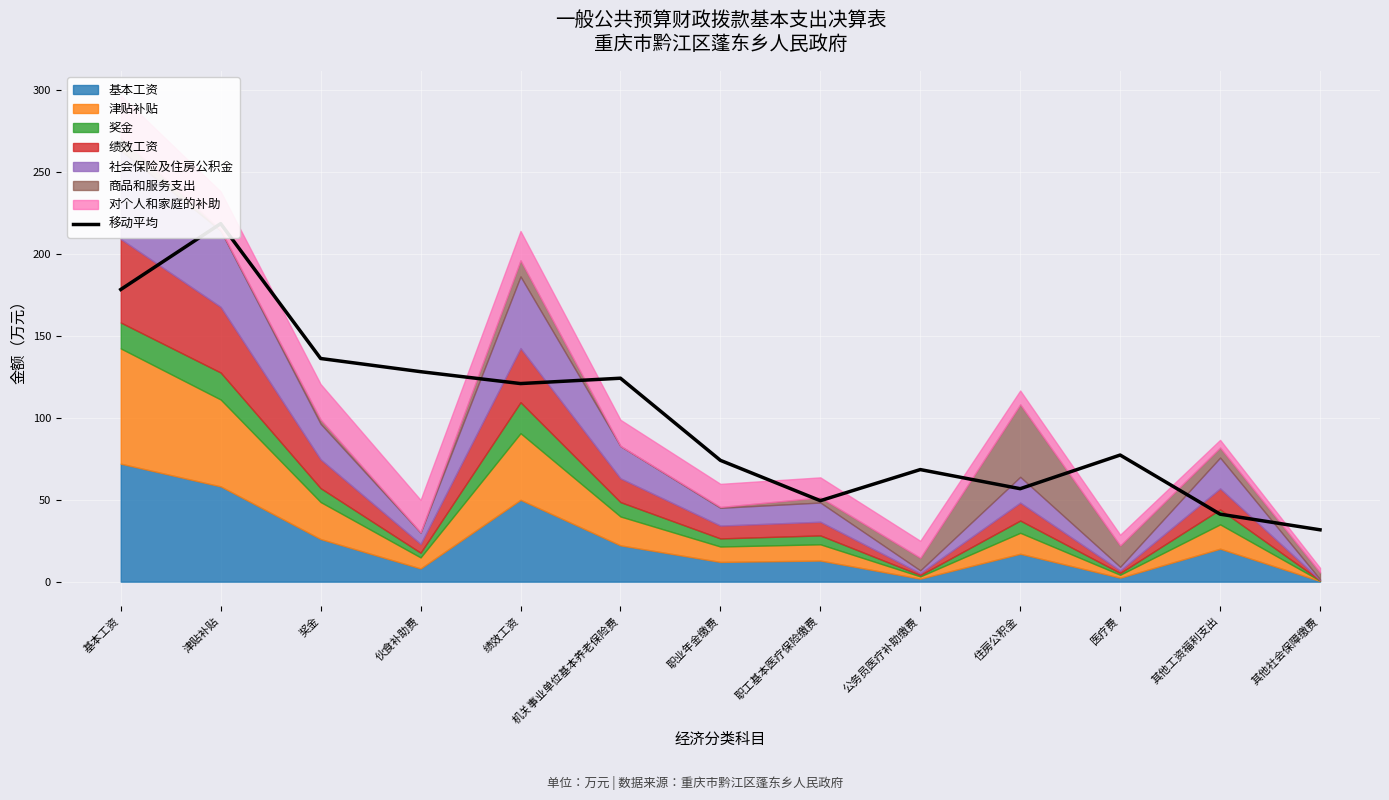

Where is the first local maximum?

津贴补贴